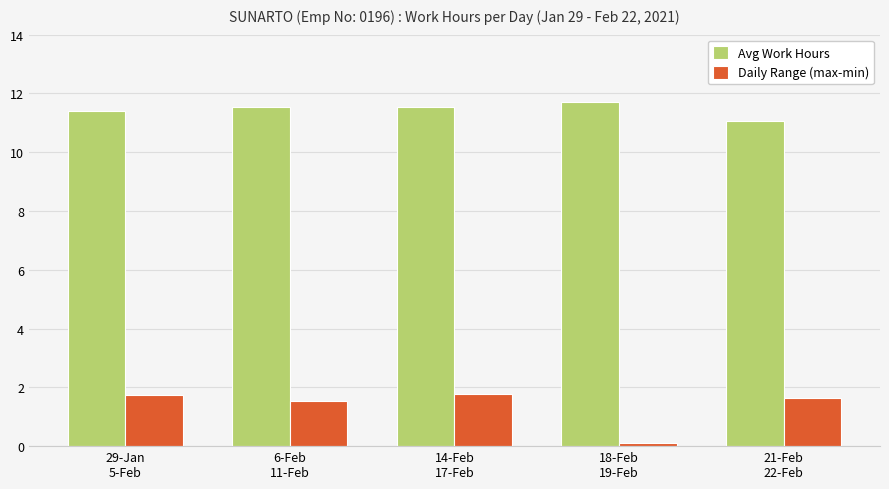

The value of Avg Work Hours at 29-Jan
5-Feb is 11.4. True or false?

True